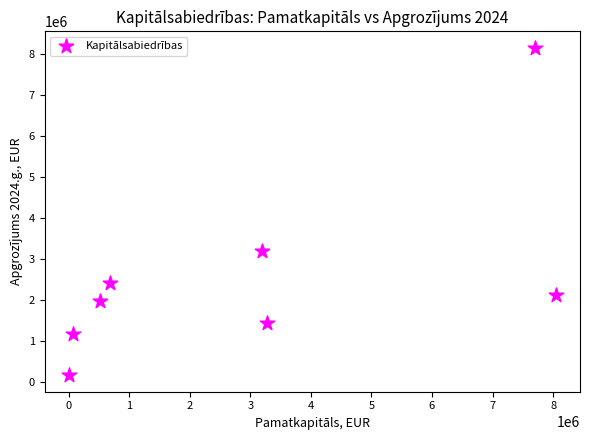

What is the range of X values (max minus min)?

8039567